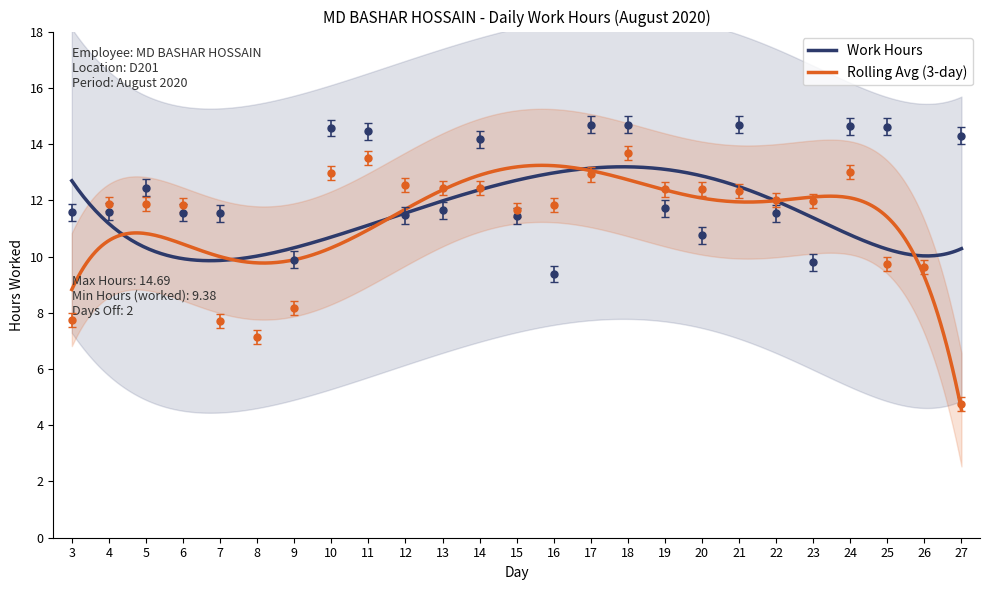

What is the lowest value of the Rolling Avg (3-day) series?

4.5